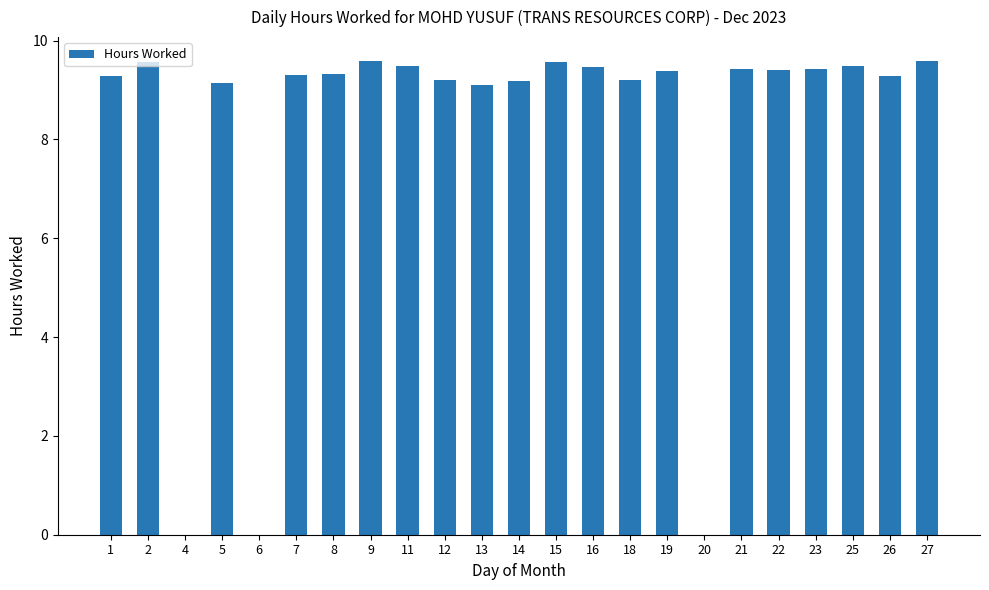

Which has a higher value, 19 or 20?

19